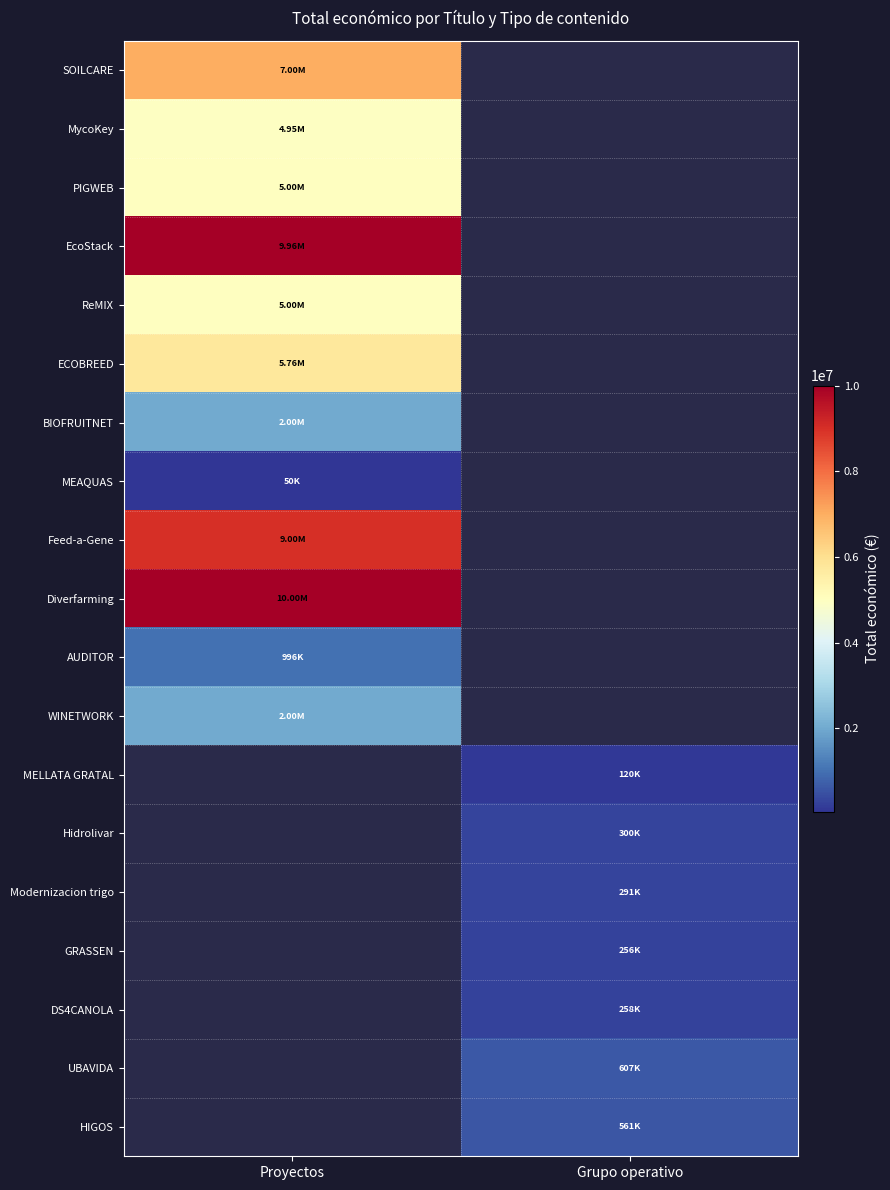

Which series has the largest range (max minus min)?

Diverfarming